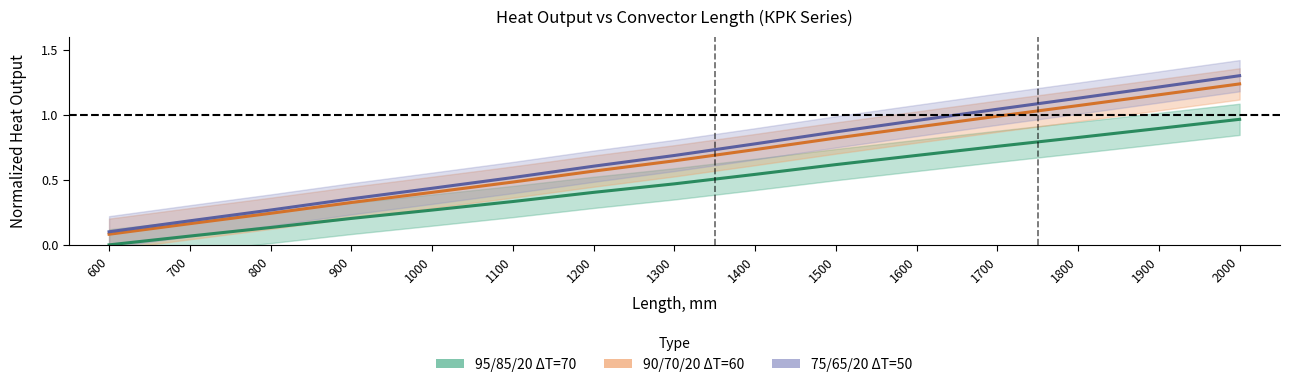

At which category does the chart reach its minimum across all series?

600